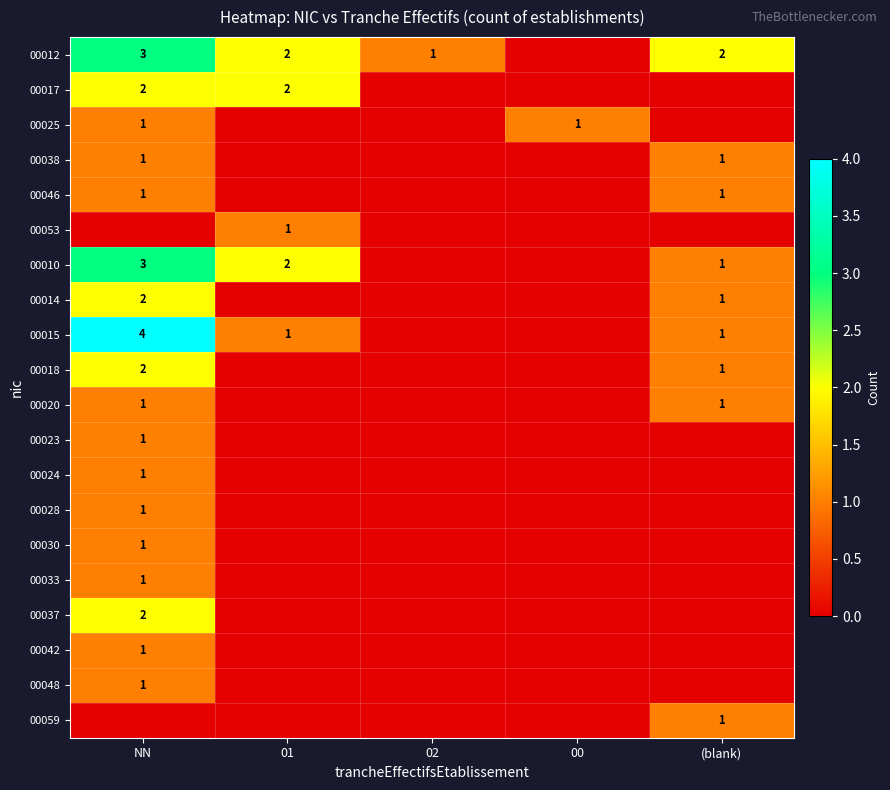

The value of 00020 at (blank) is 2. True or false?

False